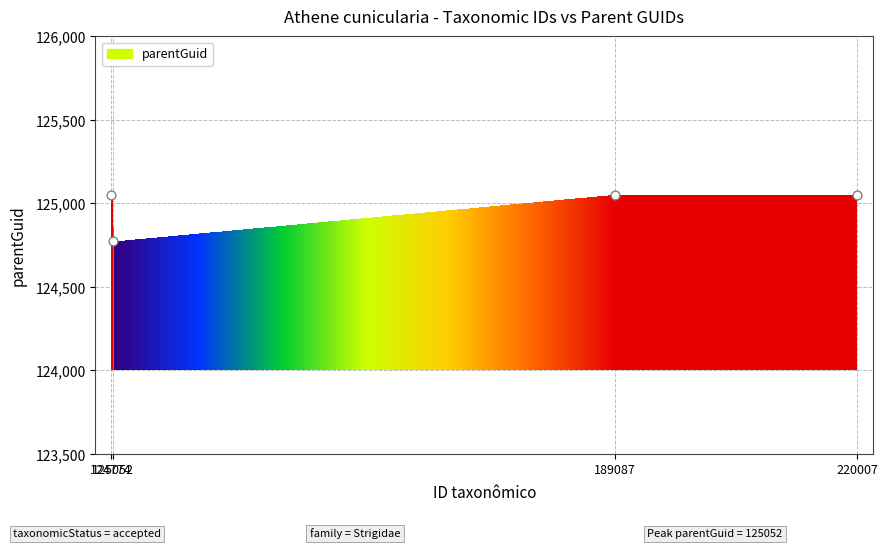

What is the ratio of the value at 124774 to the value at 125052?

1.0